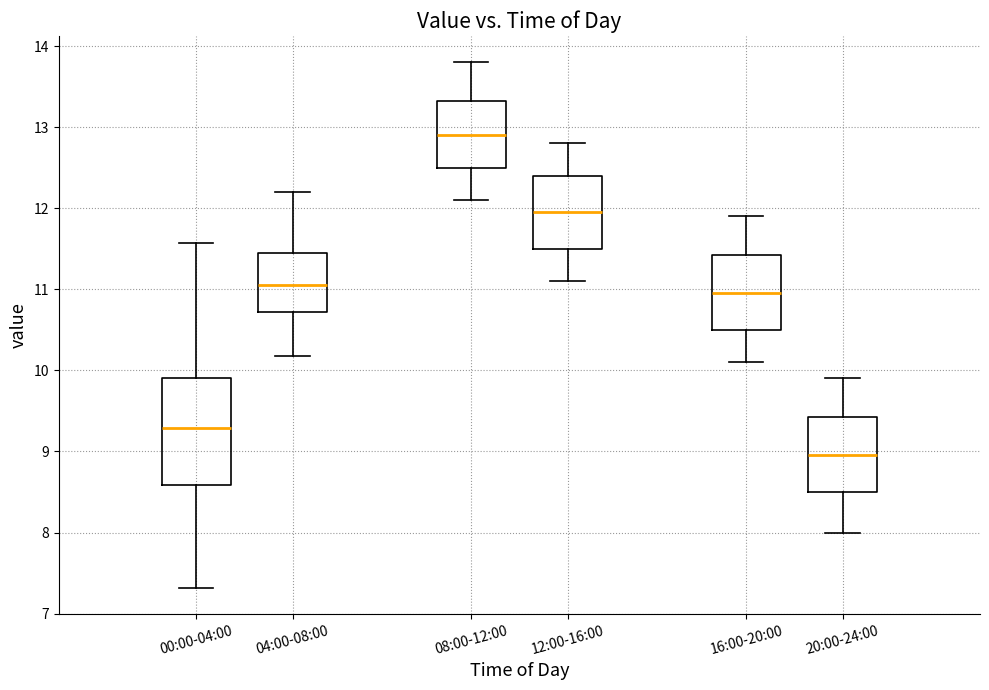

Reading left to right, read every box against the y-axis: the position of its median line, the range the box covers, and the ends of its whiskers. The values are not printed on the chart, so give them approximately, as read against the axis.

00:00-04:00: median 9.3, box 8.6 to 9.9, whiskers 7.3 to 11.6
04:00-08:00: median 11.1, box 10.7 to 11.4, whiskers 10.2 to 12.2
08:00-12:00: median 12.9, box 12.5 to 13.3, whiskers 12.1 to 13.8
12:00-16:00: median 12.0, box 11.5 to 12.4, whiskers 11.1 to 12.8
16:00-20:00: median 11.0, box 10.5 to 11.4, whiskers 10.1 to 11.9
20:00-24:00: median 9.0, box 8.5 to 9.4, whiskers 8.0 to 9.9